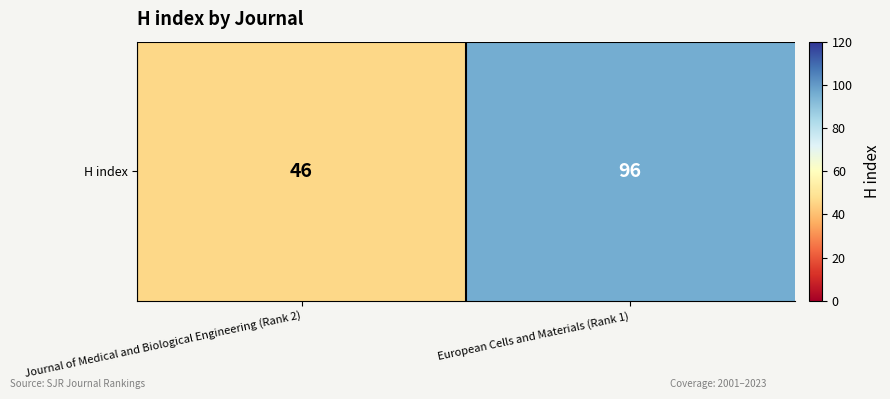

What is the change in value from Journal of Medical and Biological Engineering (Rank 2) to European Cells and Materials (Rank 1)?

+50